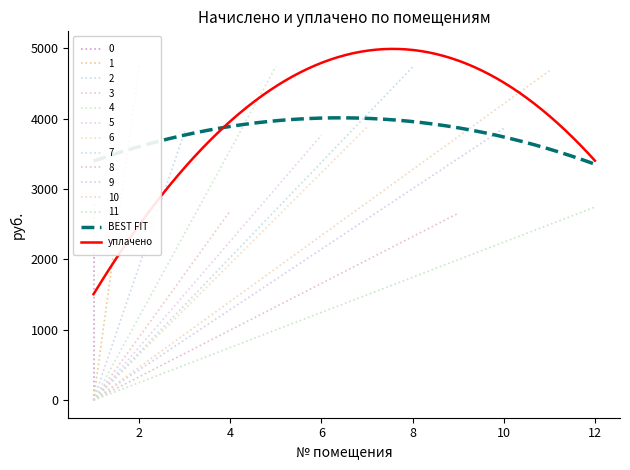

What is the average value of the уплачено series?

4077.6